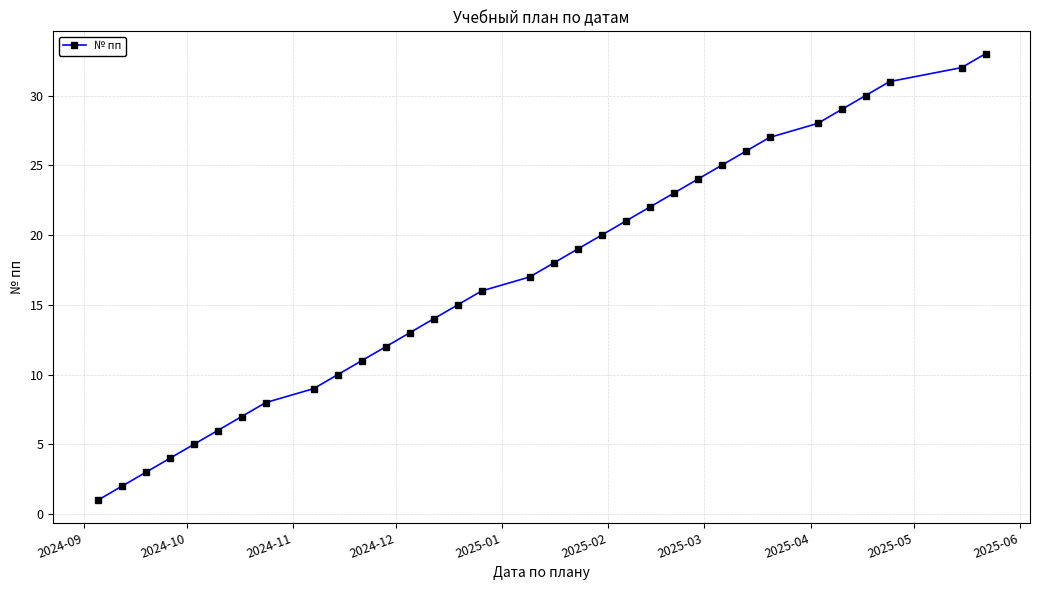

How many distinct data groups are displayed?

1